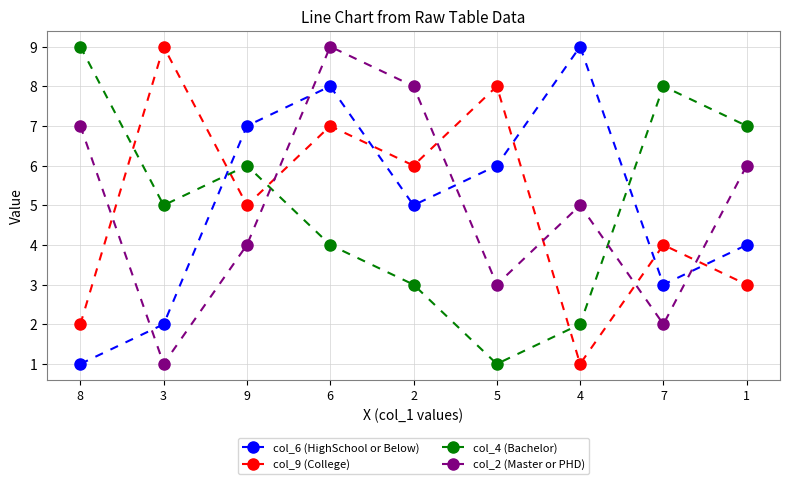

The value of col_2 (Master or PHD) at 7 is 3. True or false?

False